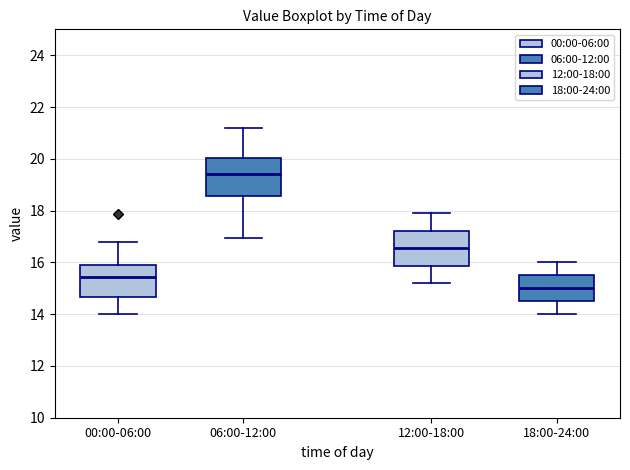

Reading left to right, transcribe this box plot: for each box, give where its median line is, the range the box spans, and where its two whiskers end, as read against the y-axis. The values are not printed on the chart, so give them approximately, as read against the axis.

00:00-06:00: median 15.4, box 14.6 to 16.0, whiskers 14.0 to 16.8
06:00-12:00: median 19.4, box 18.6 to 20.0, whiskers 17.0 to 21.2
12:00-18:00: median 16.6, box 15.8 to 17.2, whiskers 15.2 to 18.0
18:00-24:00: median 15.0, box 14.6 to 15.6, whiskers 14.0 to 16.0